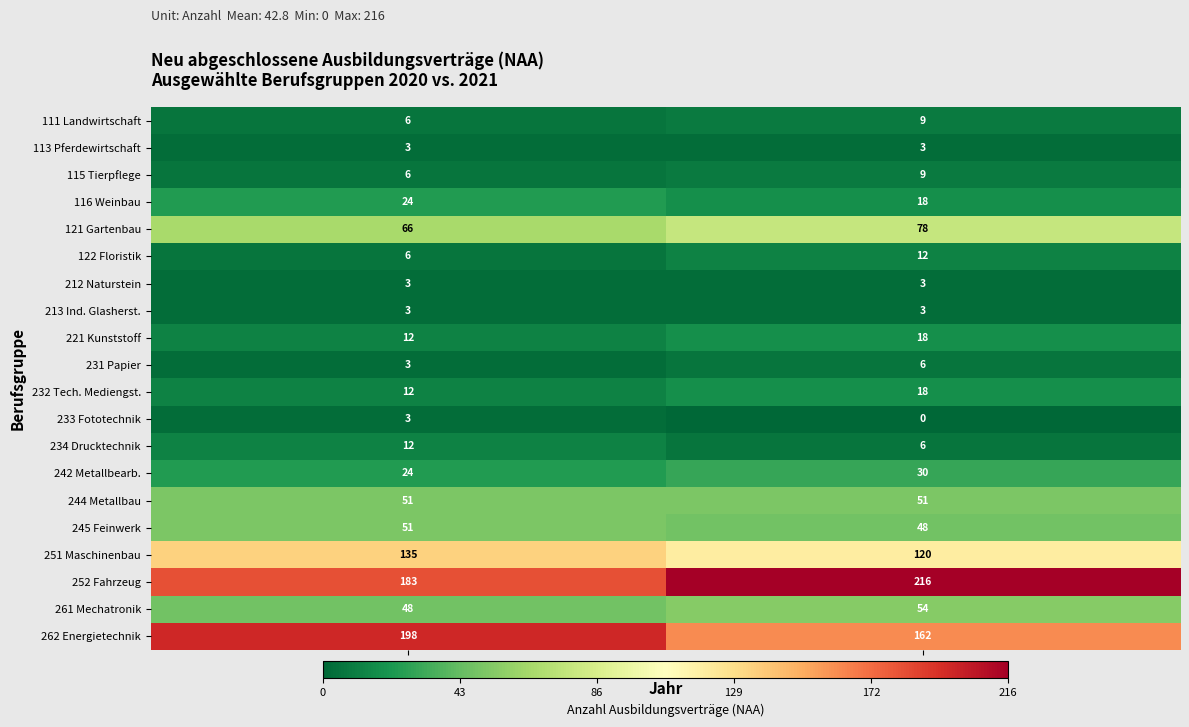

At which category is the sum across all series the highest?

2021